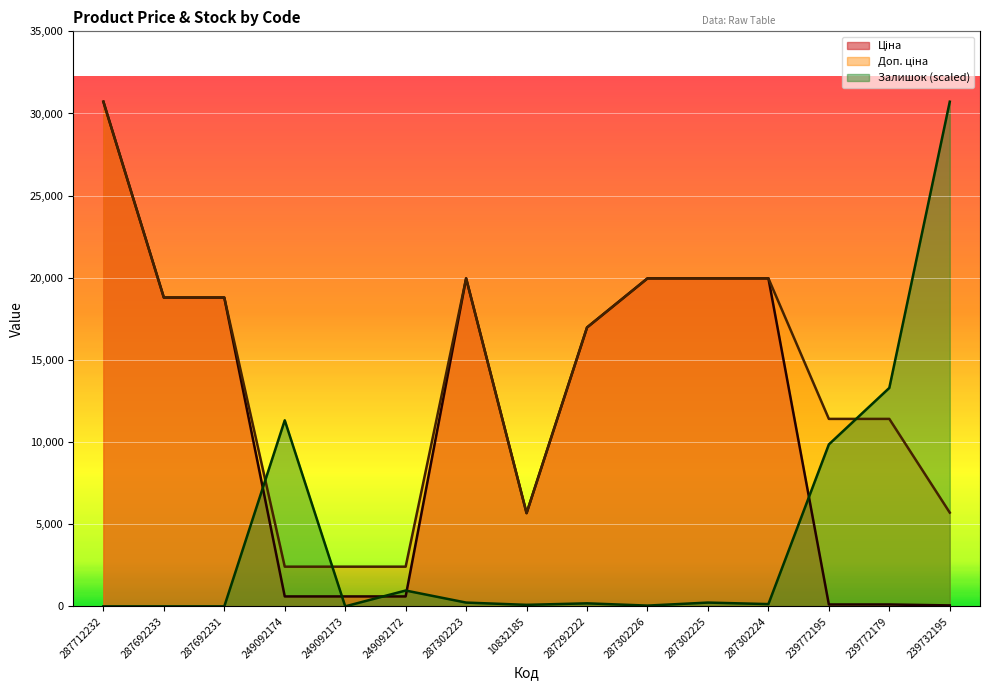

Does the chart display data point markers on the line(s)?

No